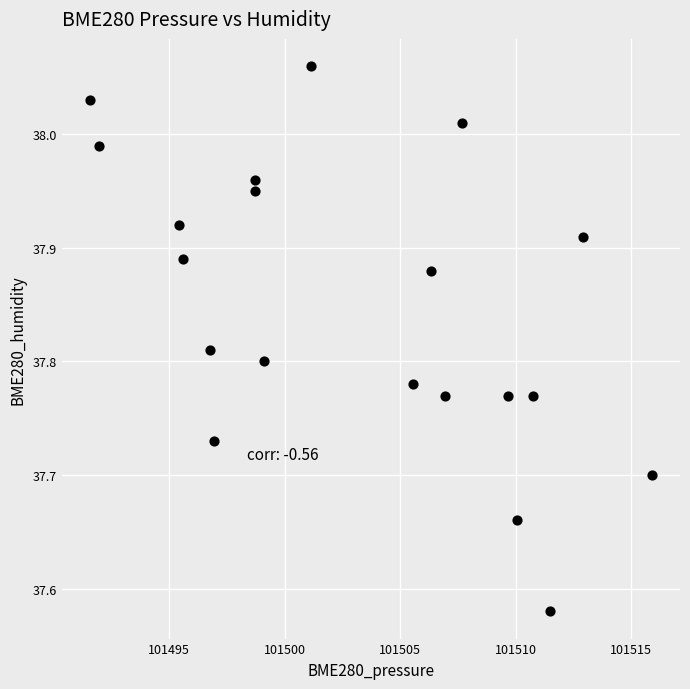

What is the range of Y values (max minus min)?

0.5